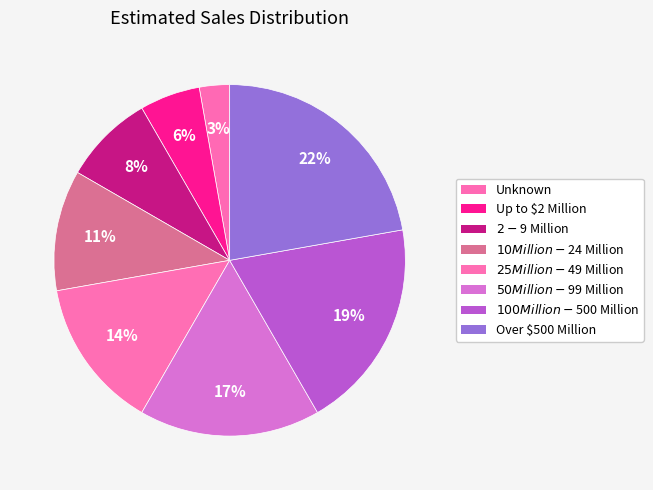

What is the ratio of the value at $10 Million - $24 Million to the value at $25 Million - $49 Million?

0.8